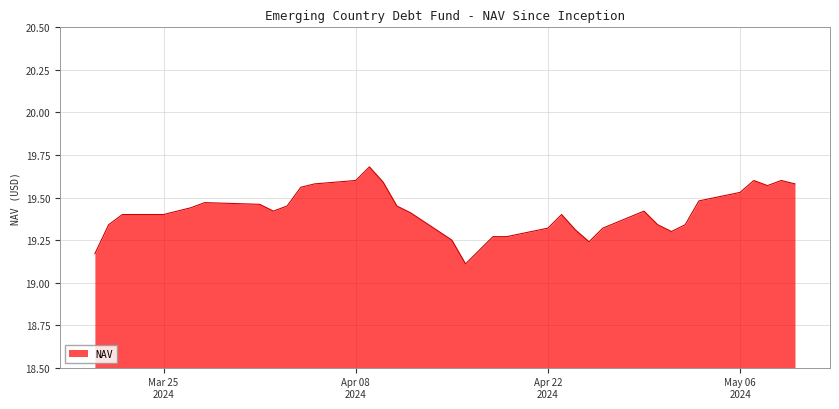

What is the greatest value displayed?

19.7